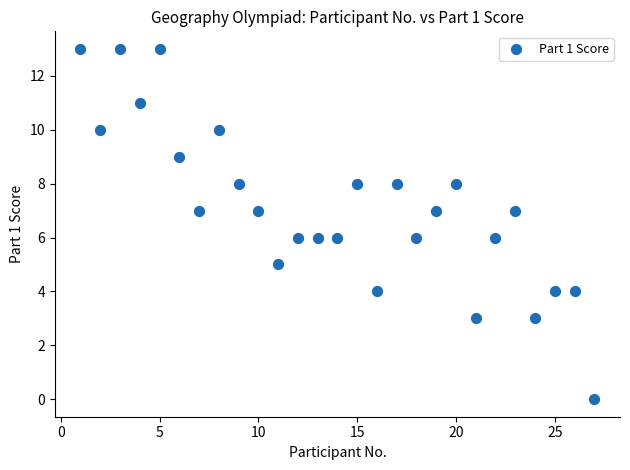

What is the range of Y values (max minus min)?

13